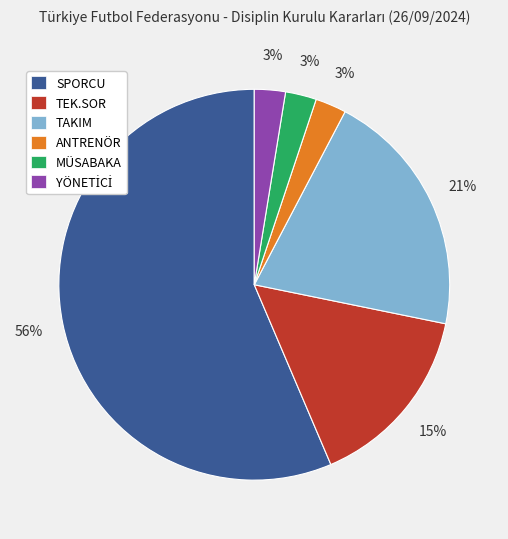

What is the largest slice in the pie chart?

SPORCU